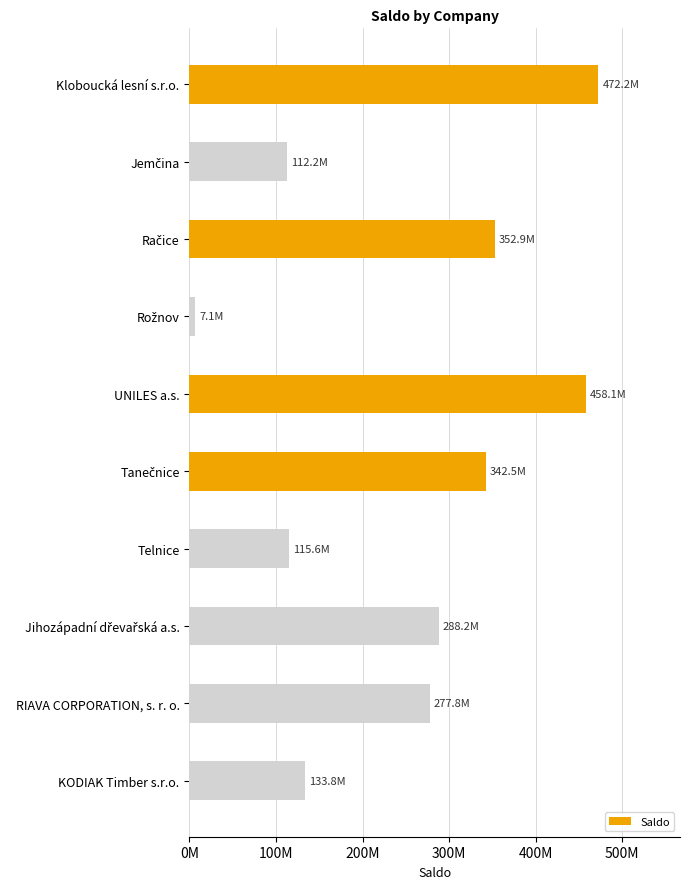

Does the chart contain any negative values?

No